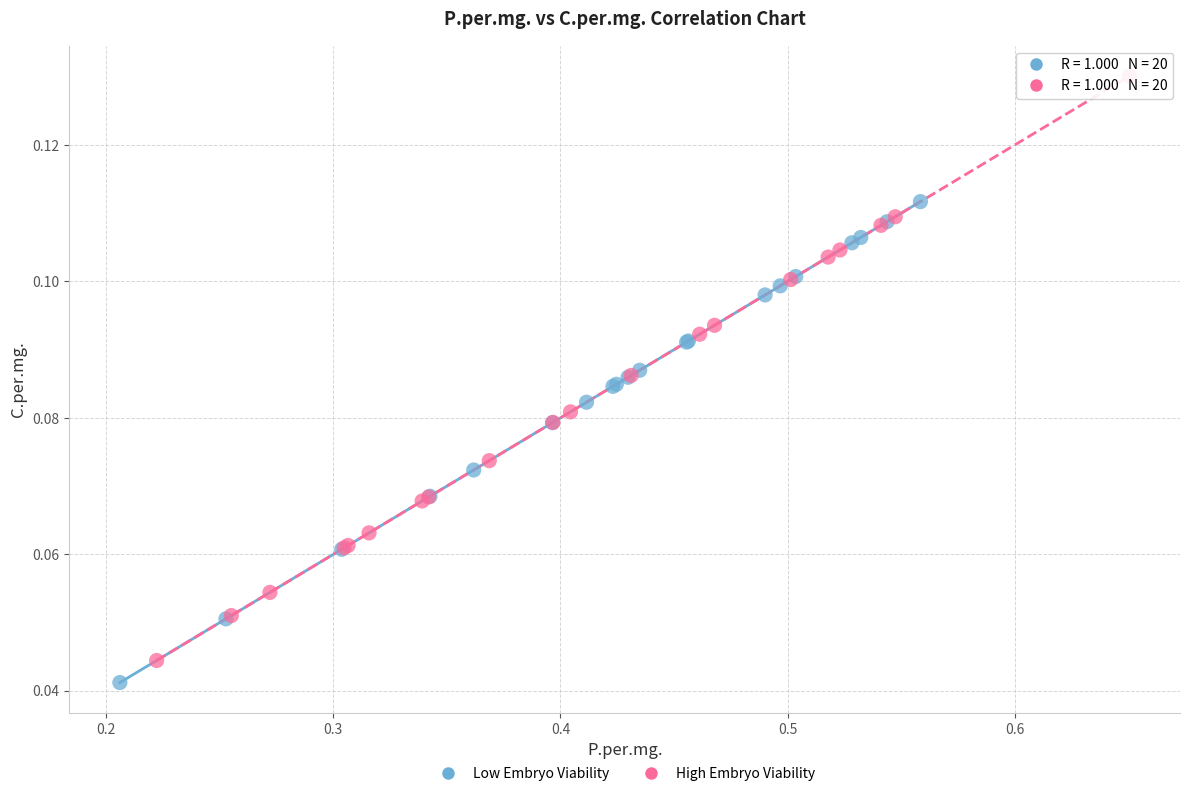

Which series contains the highest Y value?

High Embryo Viability